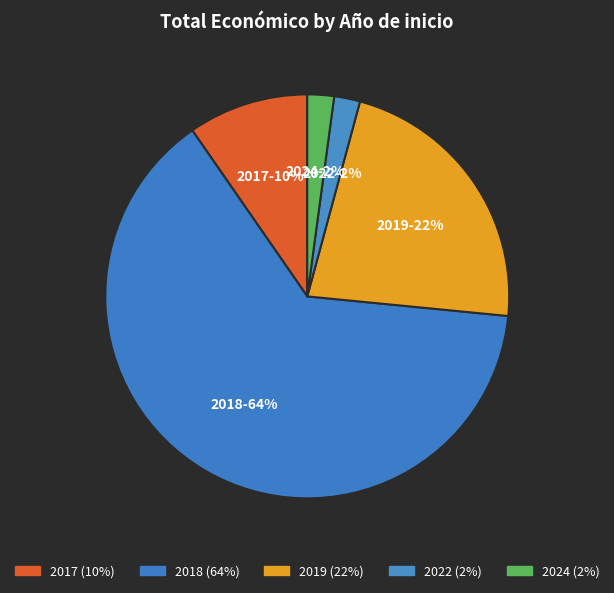

How many slices are in this pie chart?

5